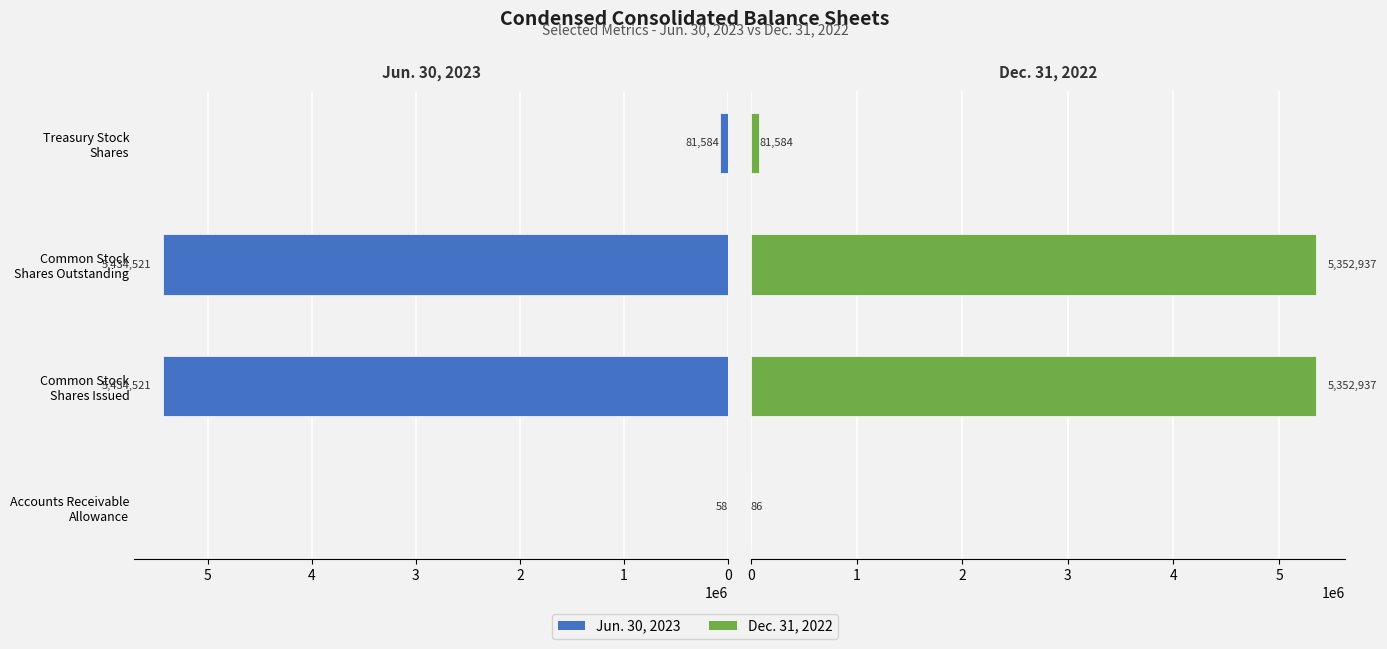

List the series in order of their overall mean, lowest first.

Dec. 31, 2022, Jun. 30, 2023